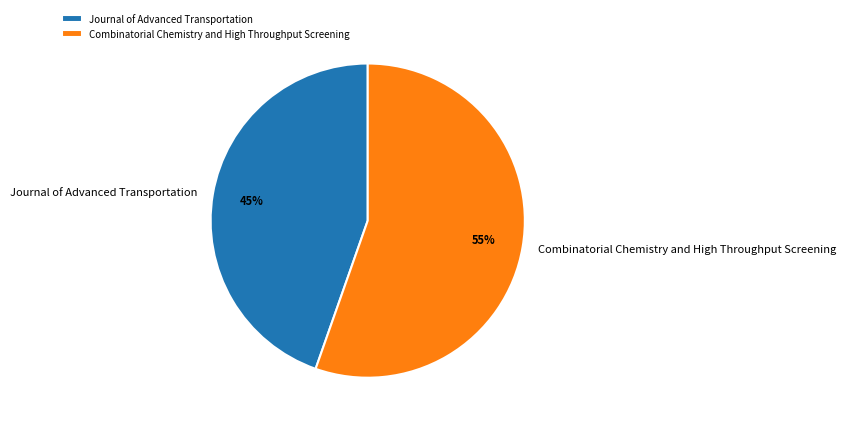

Which category has the smallest portion of the pie?

Journal of Advanced Transportation